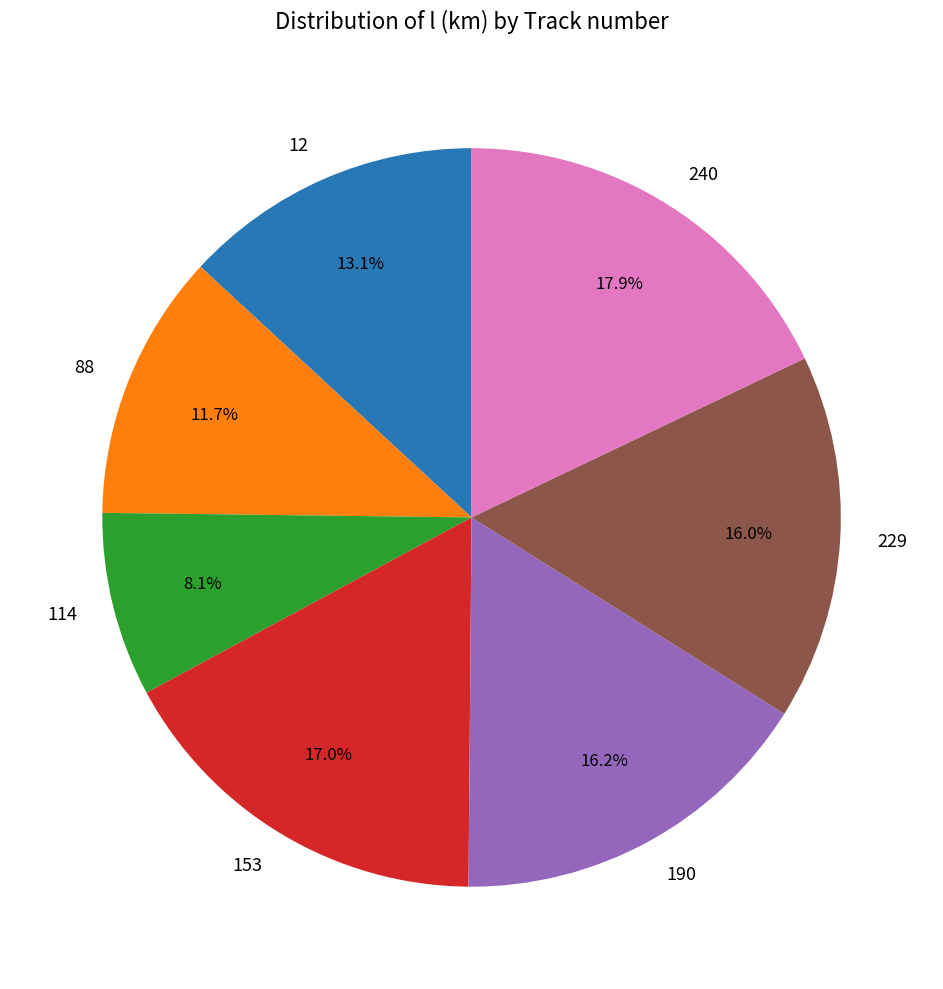

What is the ratio of the value at 114 to the value at 88?

0.7